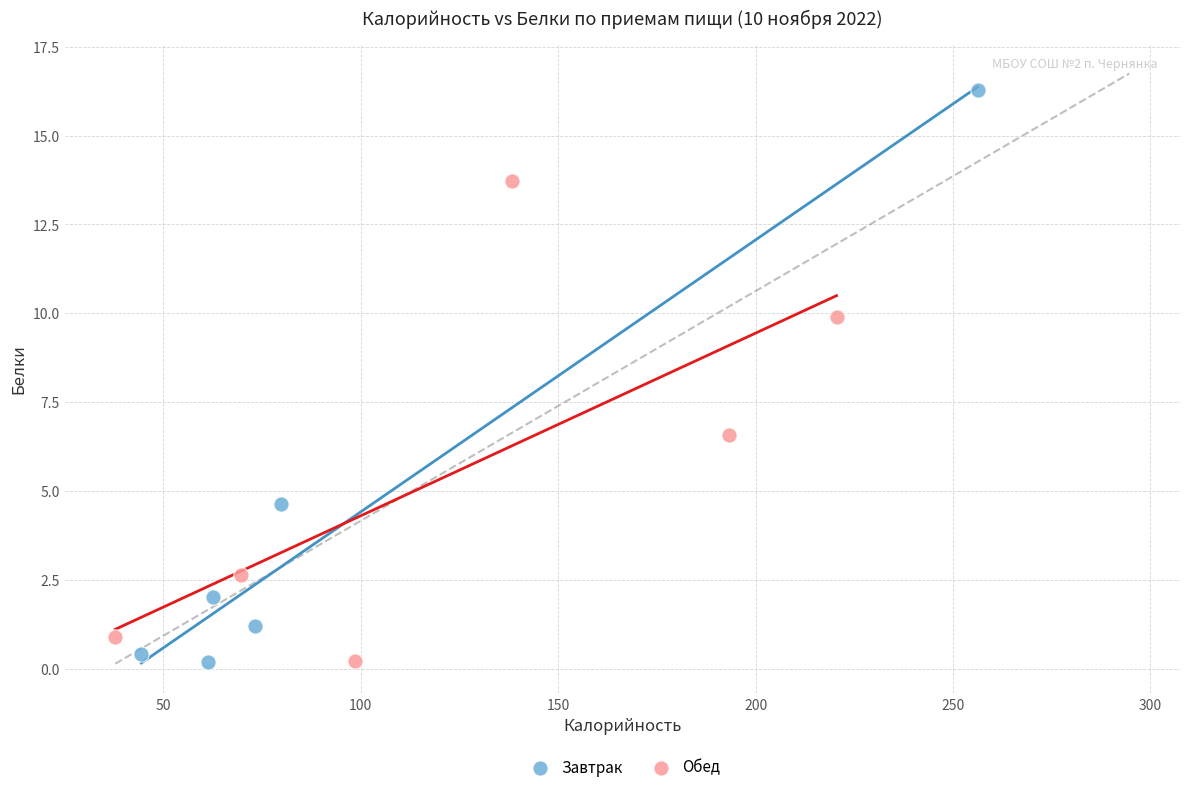

Which series contains the highest Y value?

Завтрак